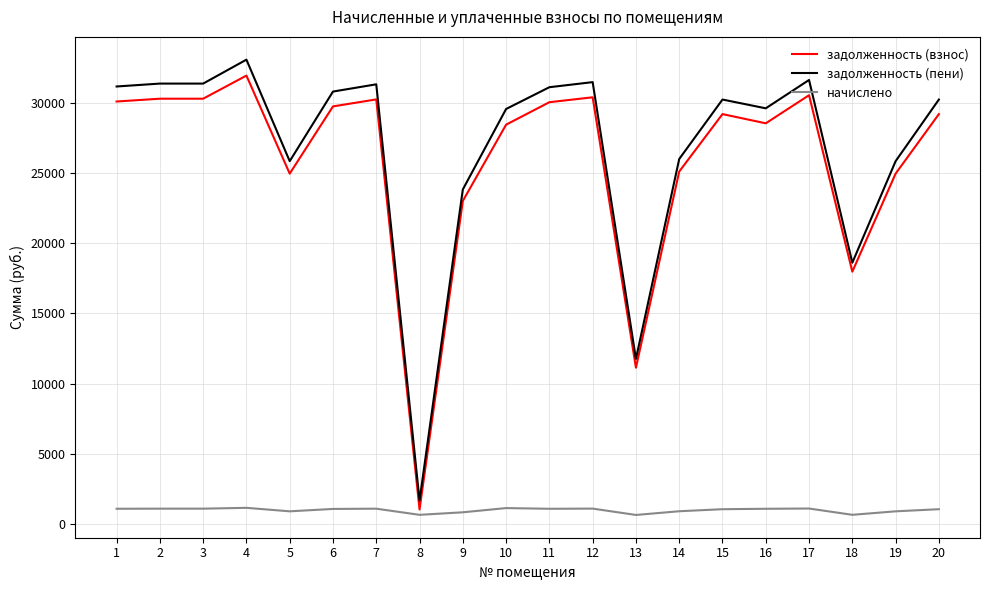

Which series has the largest range (max minus min)?

задолженность (пени)